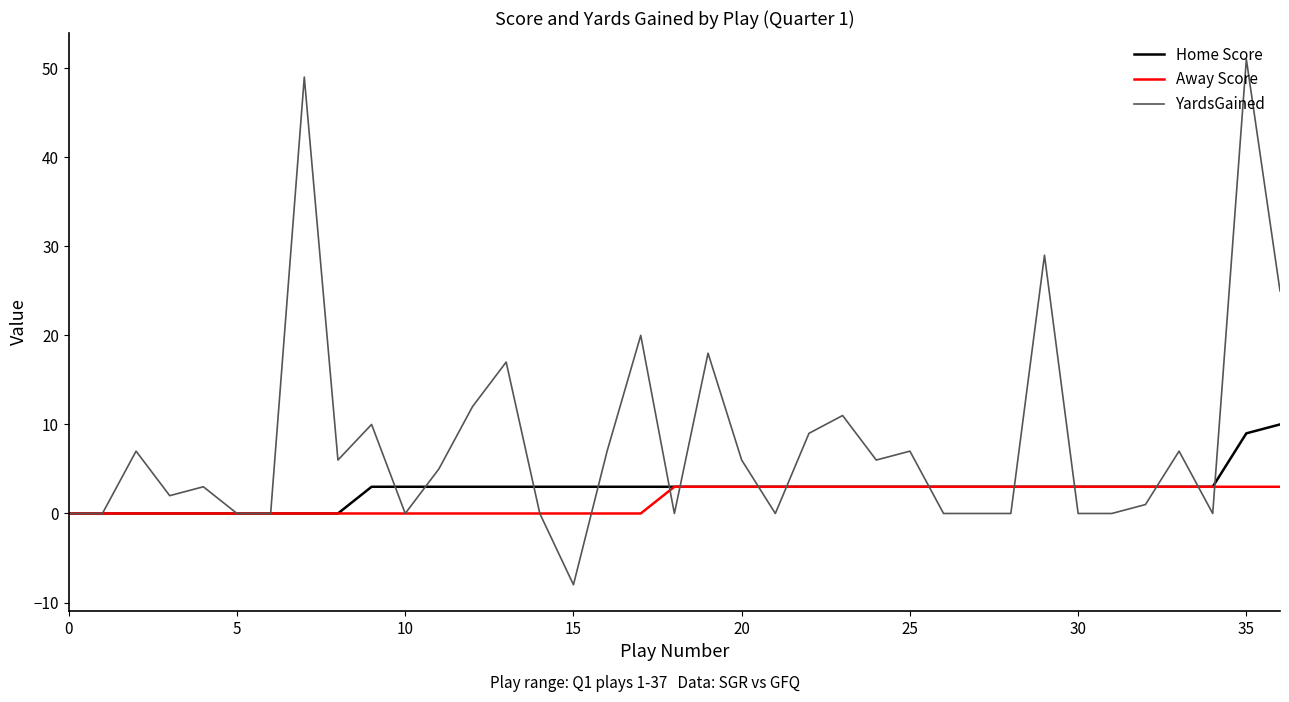

What are all the series names shown in the legend?

Home Score, Away Score, YardsGained